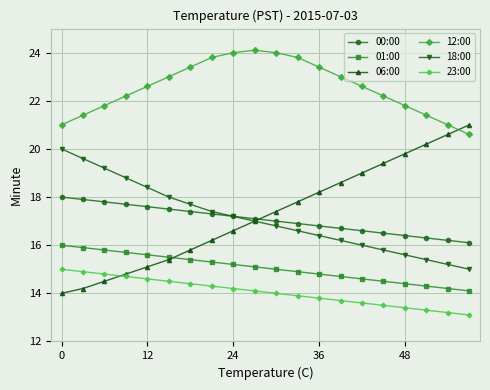

True or false: 01:00 and 00:00 cross at least once.

False